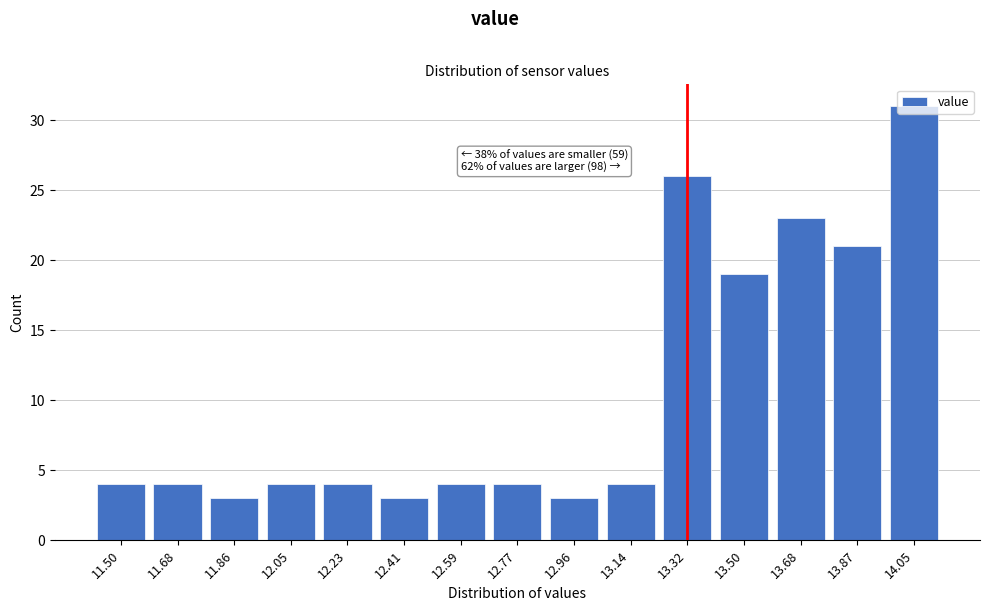

What is the change in value from 12.96 to 13.50?

+16